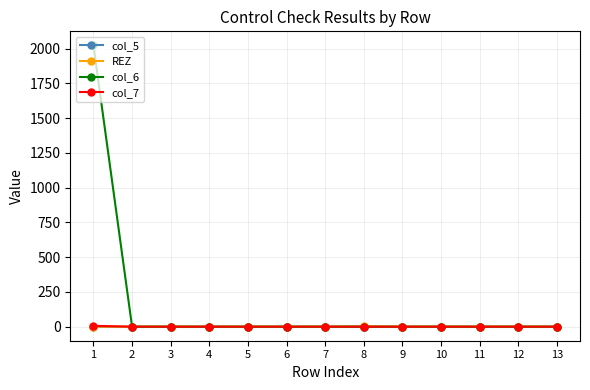

The value of REZ at 9 is 0. True or false?

True